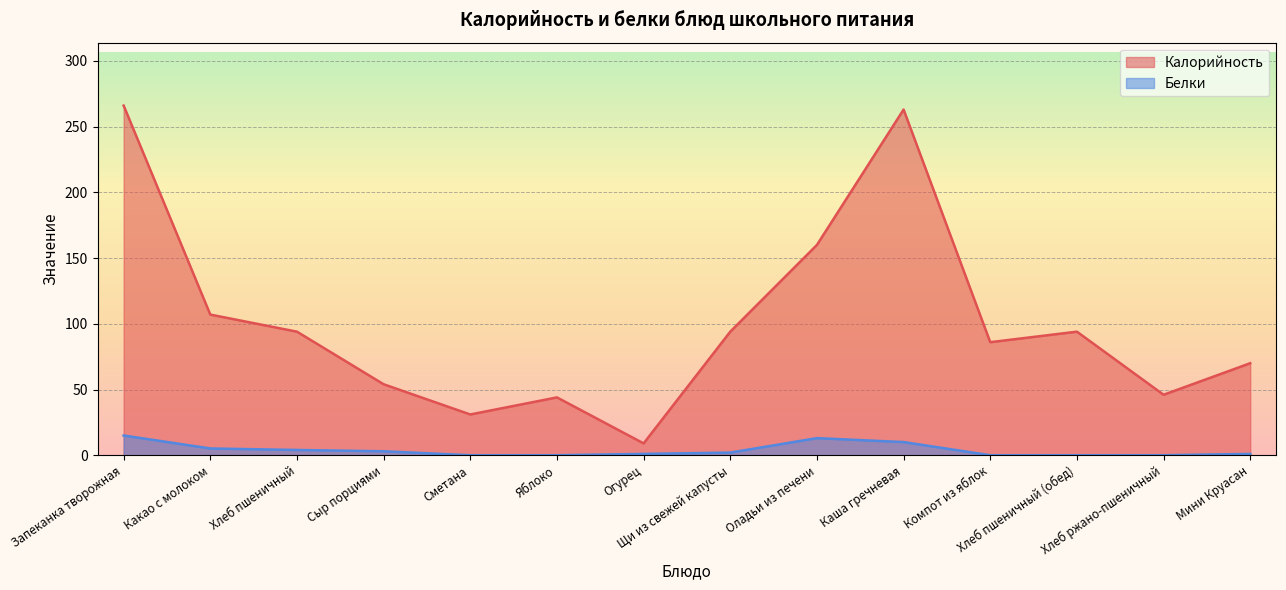

What is the spread (max minus min) of values at Мини Круасан?

69.0